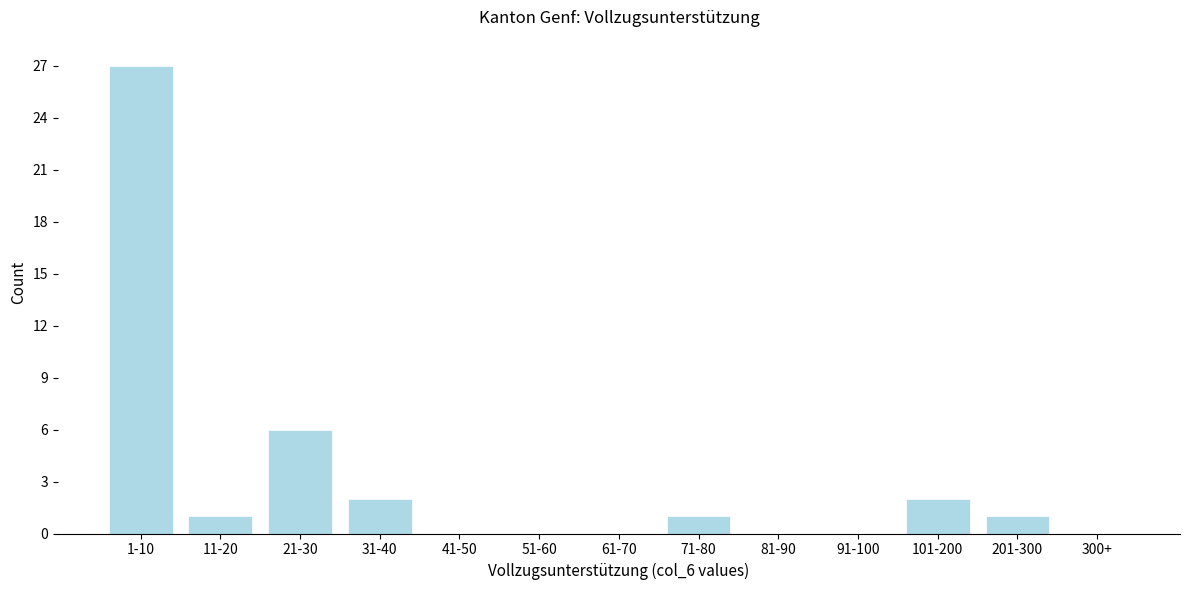

Reading left to right, transcribe all the data shown in this chart.

1-10=27	11-20=1	21-30=6	31-40=2	41-50=0	51-60=0	61-70=0	71-80=1	81-90=0	91-100=0	101-200=2	201-300=1	300+=0